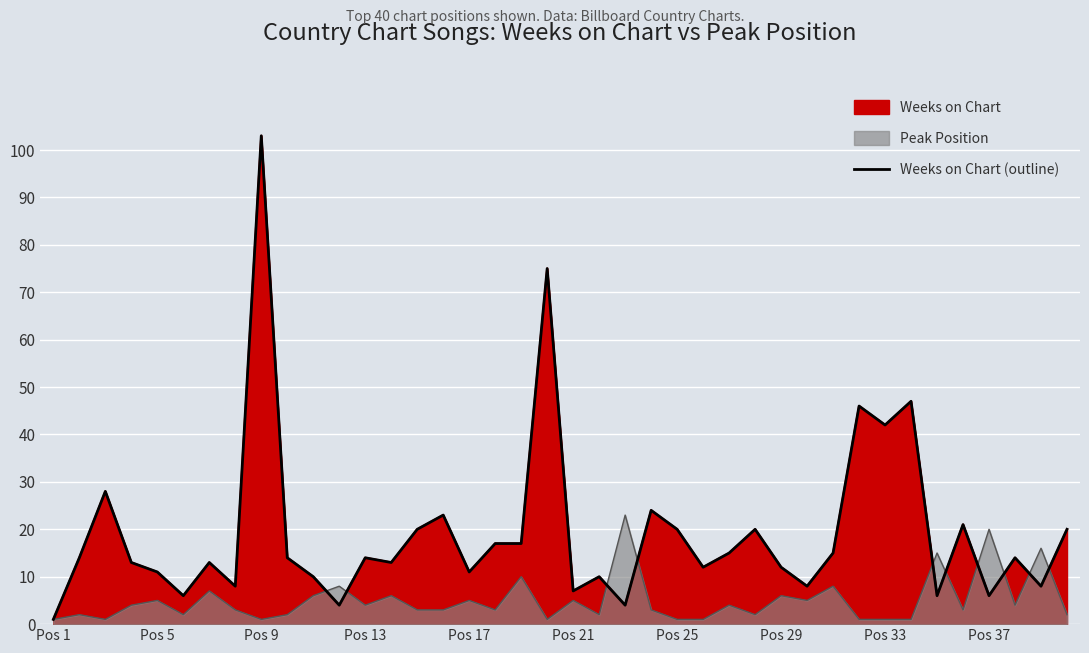

True or false: there are more than 2 points higher than both neighbors.

True